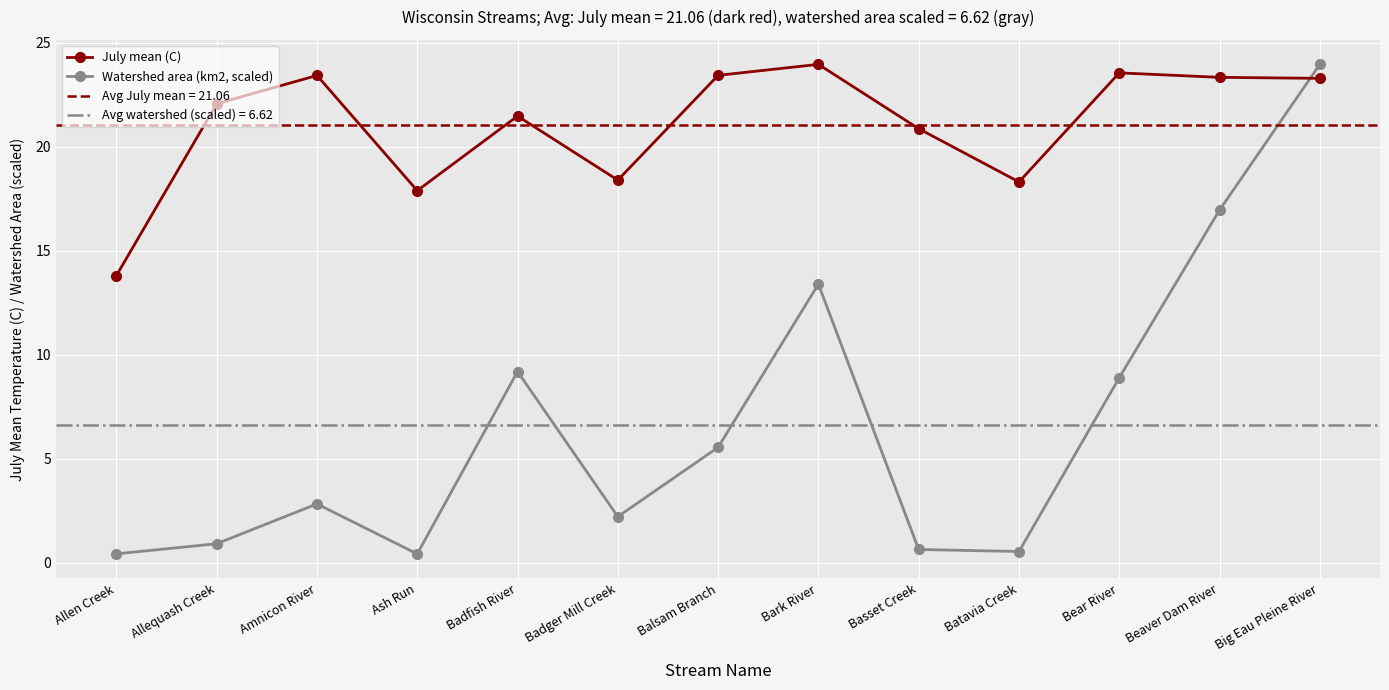

What is the average value of the Watershed area (km2, scaled) series?

6.6